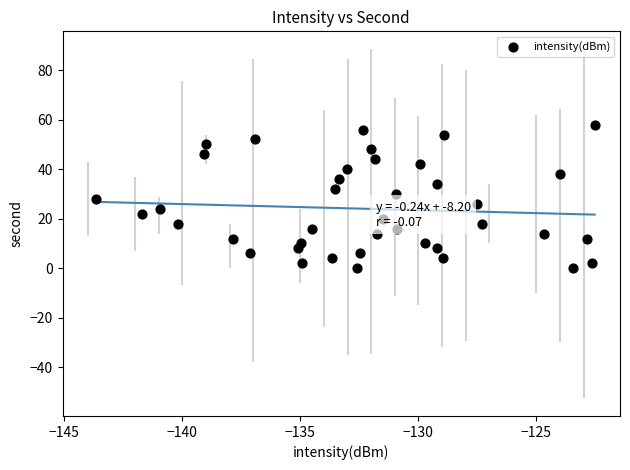

How many points are shown in the scatter plot?

40